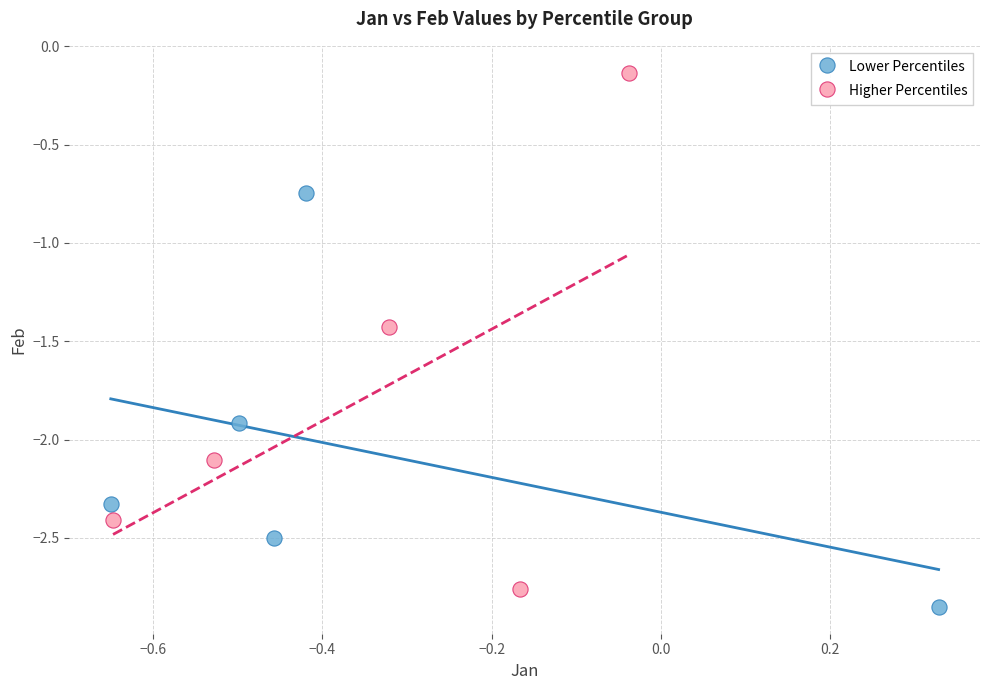

Which series has the largest Y range (max minus min)?

Higher Percentiles